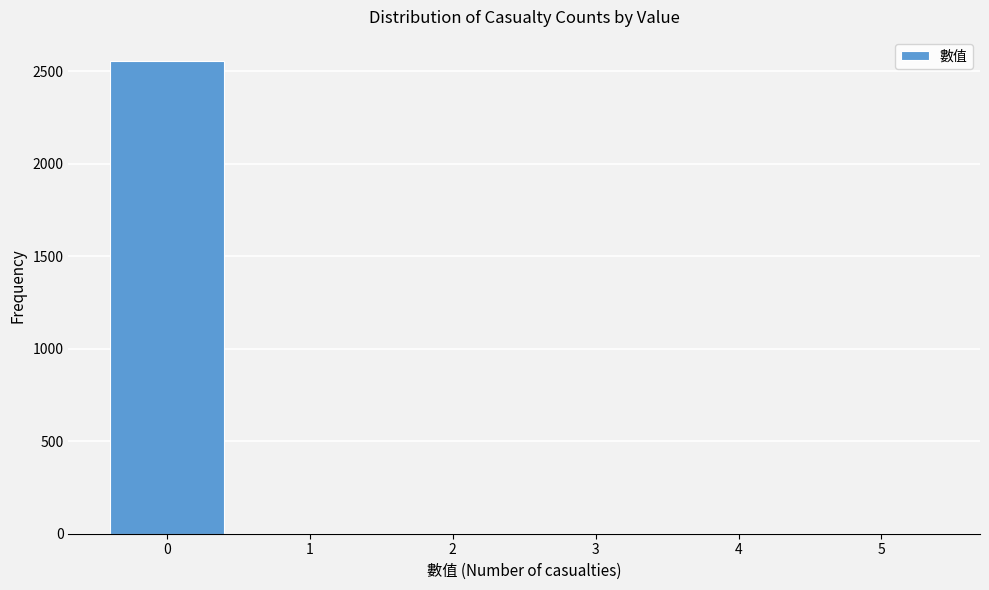

True or false: the data shows 2557 at 0.

True